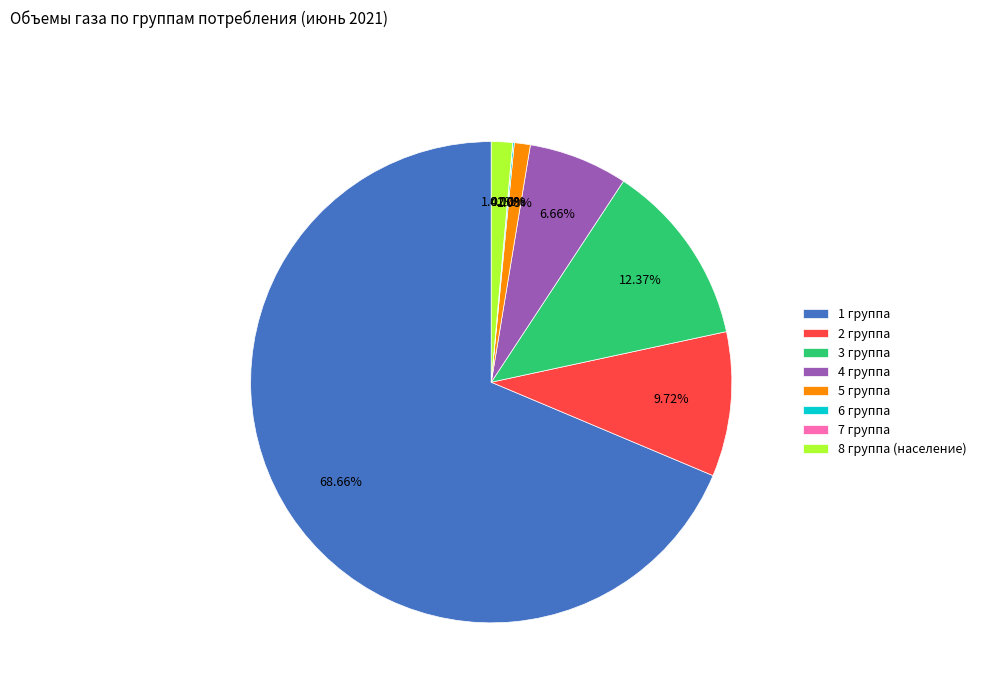

Between 2 группа and 4 группа, which is larger?

2 группа